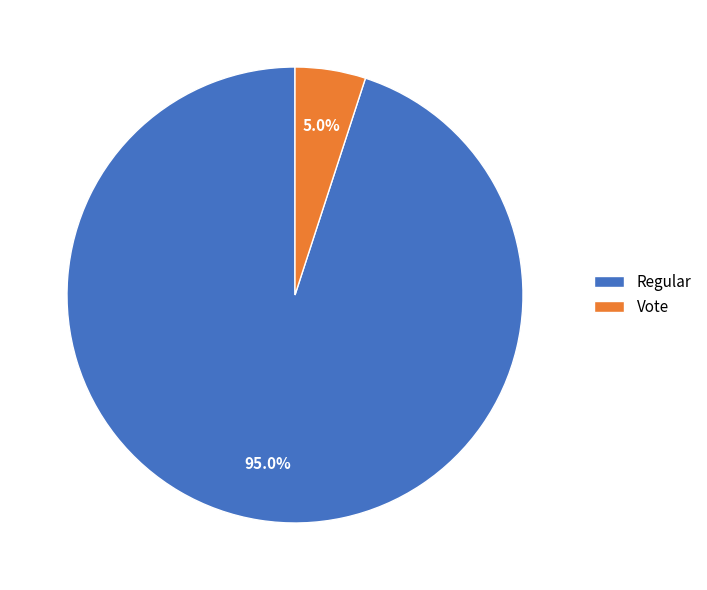

Does any single category account for the majority?

Yes